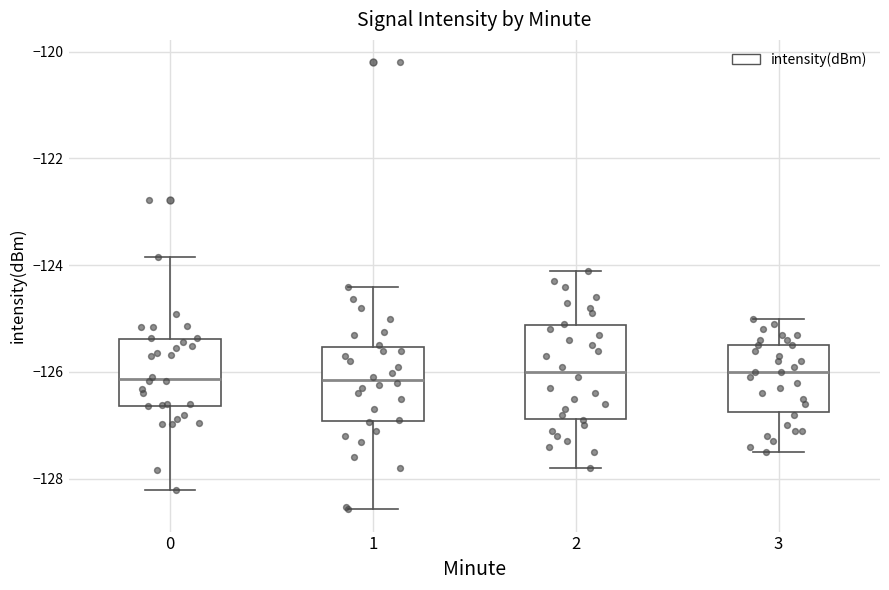

Comparing the boxes themselves (not the whiskers), which one is the tallest?

2